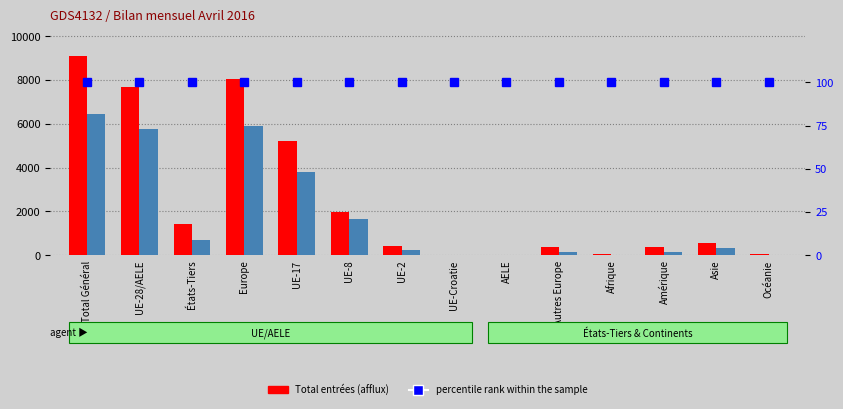

What is the average value of the Total entrées (afflux) series?

2526